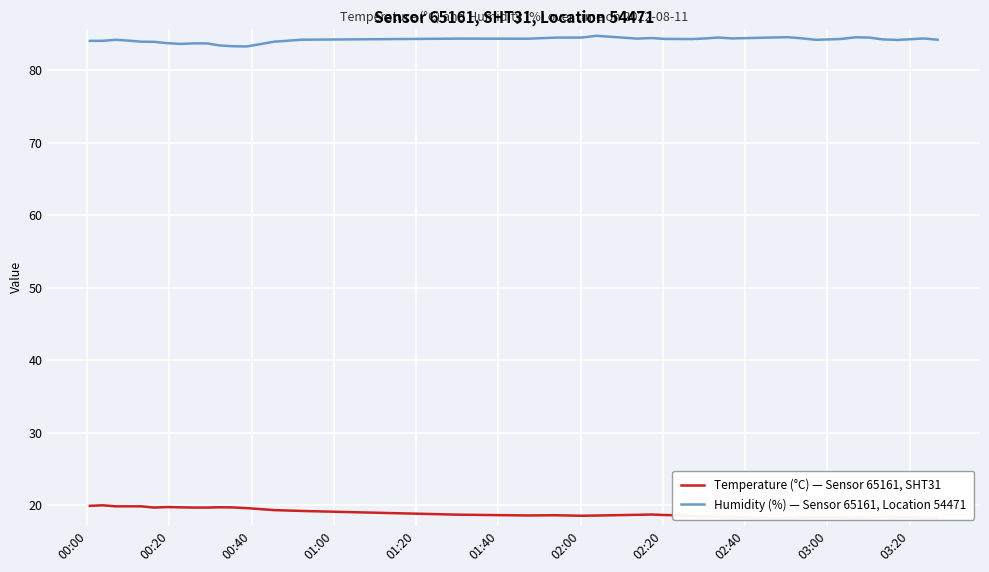

In Humidity (%) — Sensor 65161, Location 54471, how many points are higher than both neighbors (excluding endpoints)?

9